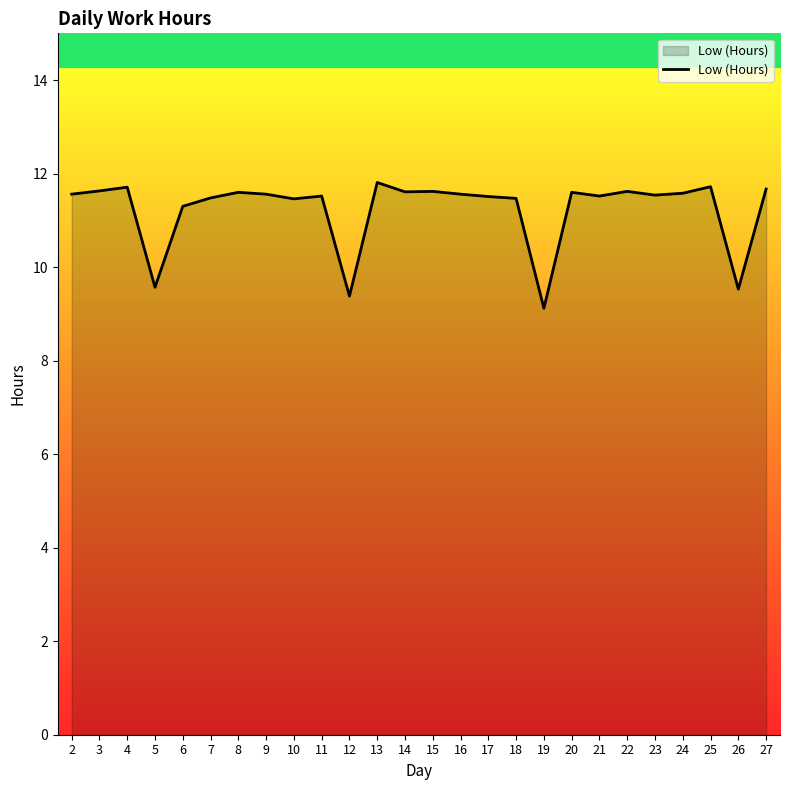

Count the number of data series in this chart.

1